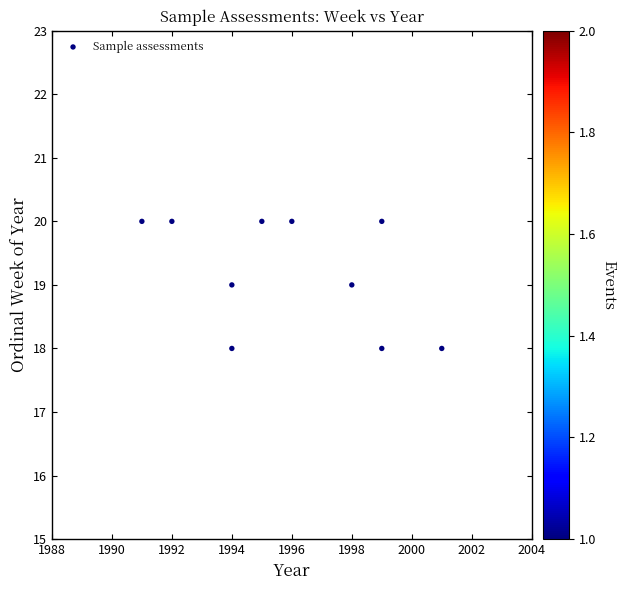

What is the average X value?

1996